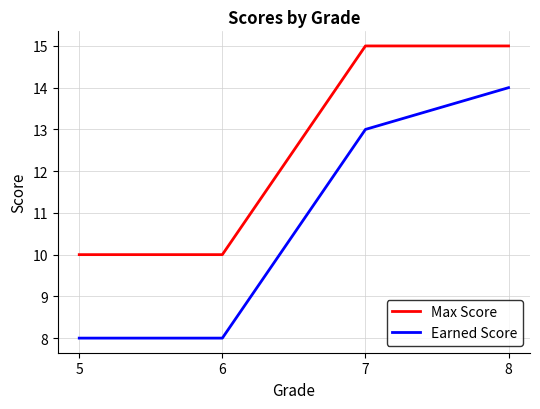

Rank the series at 7 from highest to lowest value.

Max Score, Earned Score